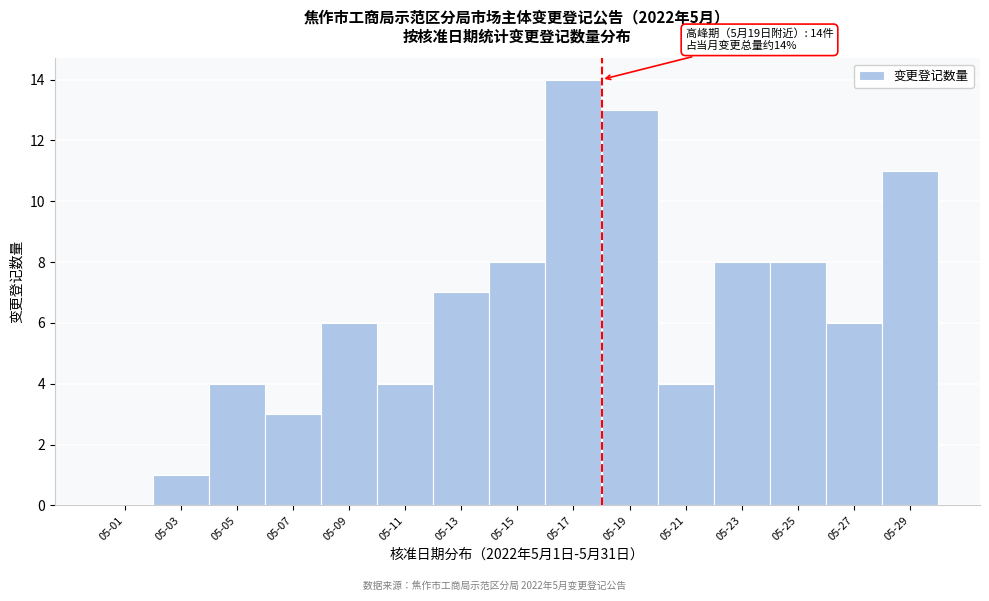

Reading right to left, what are all the values shown in this chart?

05-29=11	05-27=6	05-25=8	05-23=8	05-21=4	05-19=13	05-17=14	05-15=8	05-13=7	05-11=4	05-09=6	05-07=3	05-05=4	05-03=1	05-01=0